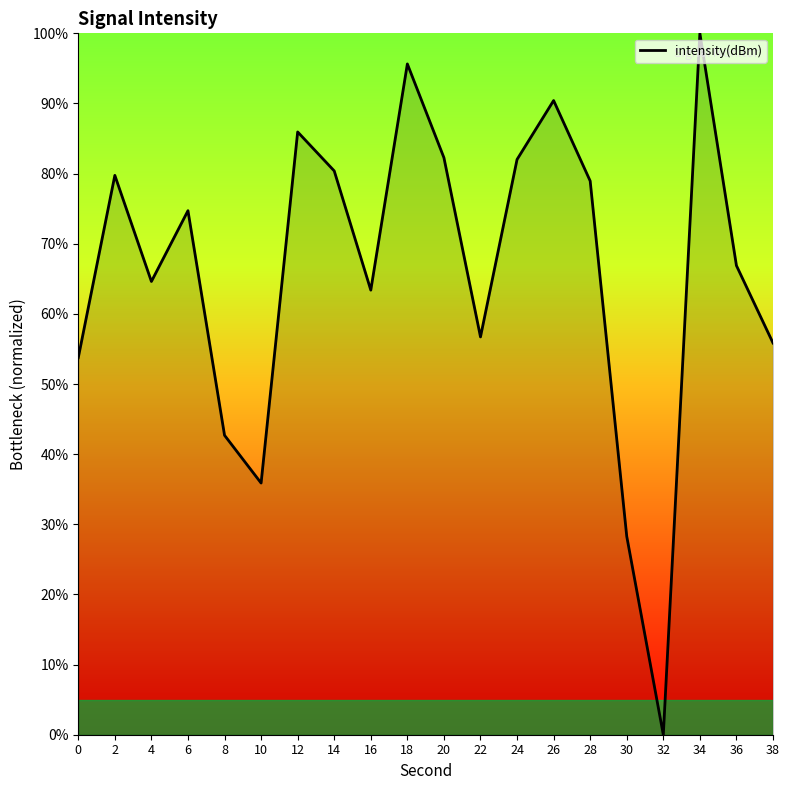

The value at 36 is 66.9. True or false?

True